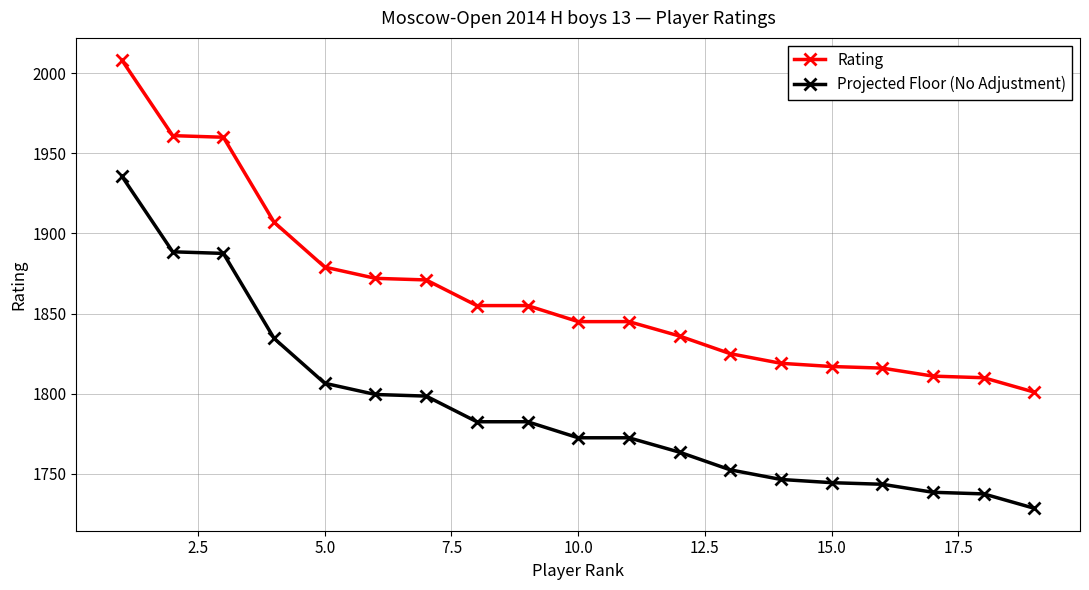

True or false: Projected Floor (No Adjustment) and Rating intersect in this chart.

False